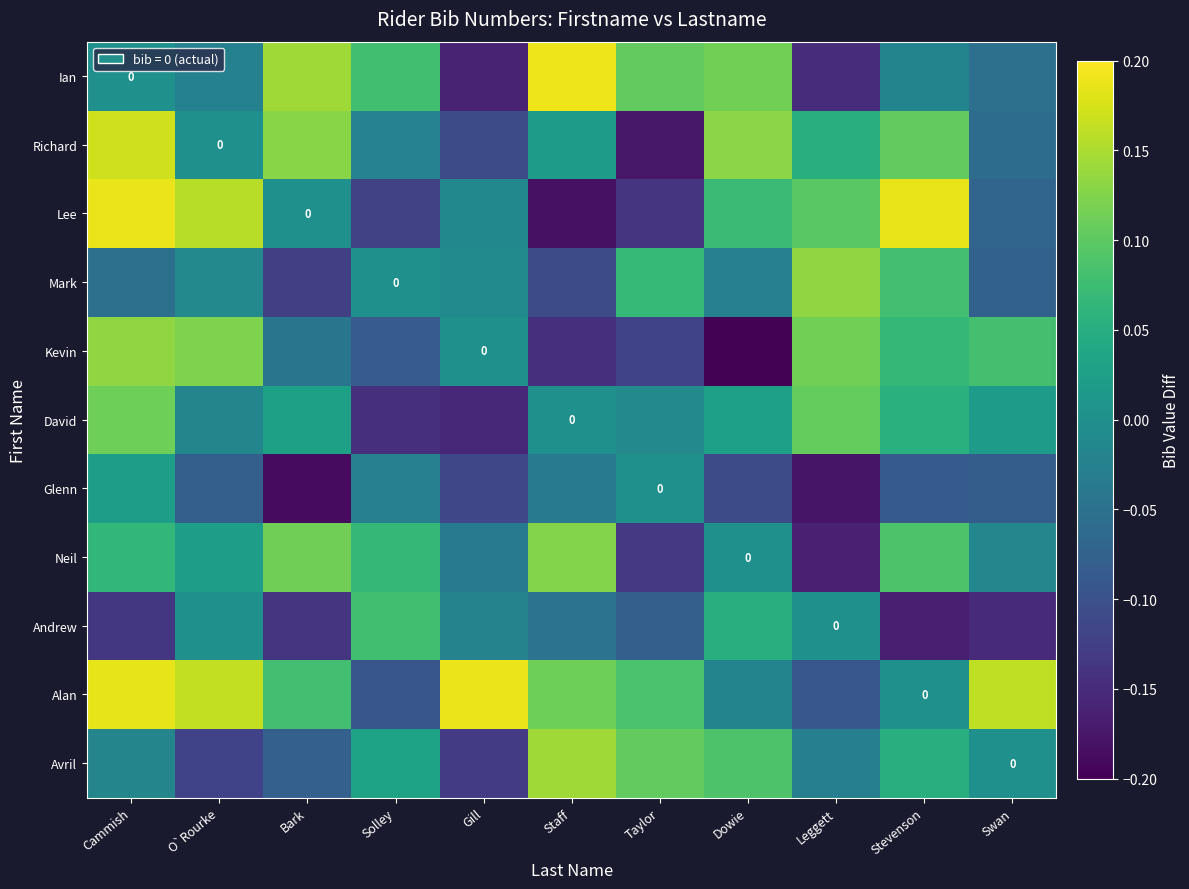

Rank the series at Swan from lowest to highest value.

Andrew, Glenn, Mark, Lee, Richard, Ian, Neil, Avril, David, Kevin, Alan